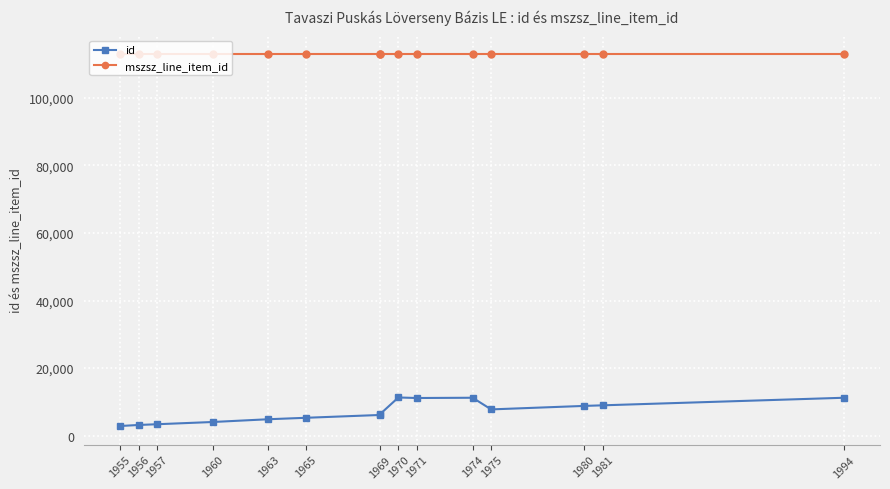

What is the sum of the mszsz_line_item_id values at 1969 and 1960?

225982